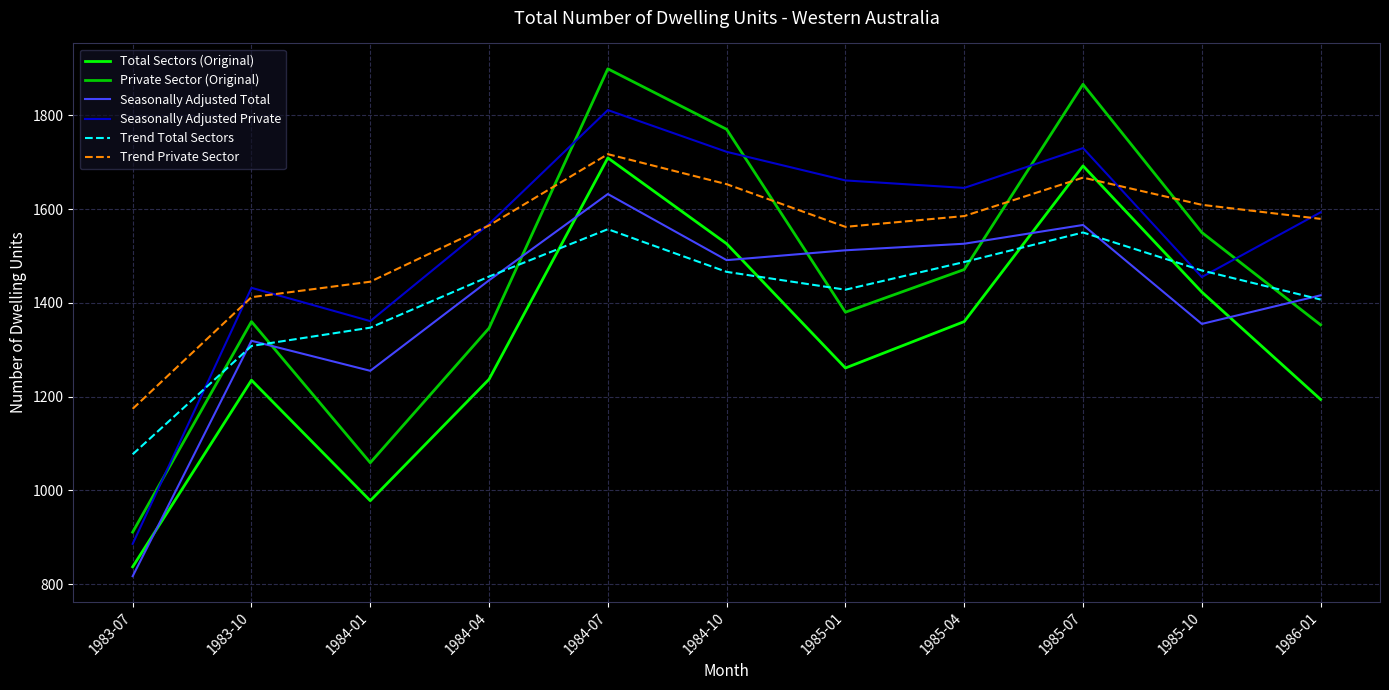

At which label does Seasonally Adjusted Private first exceed 1593?

1984-07